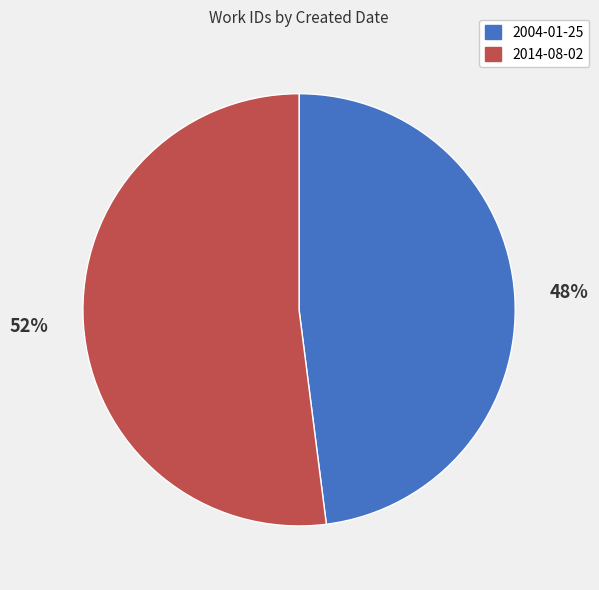

Which category has the biggest portion of the pie?

2014-08-02